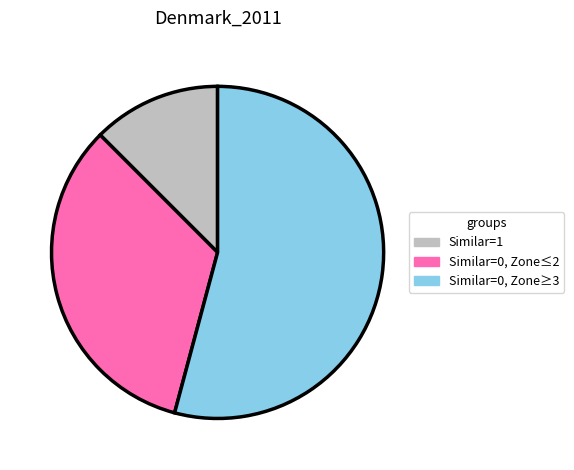

The Similar=0, Zone≤2 slice represents 33% of the pie. True or false?

True